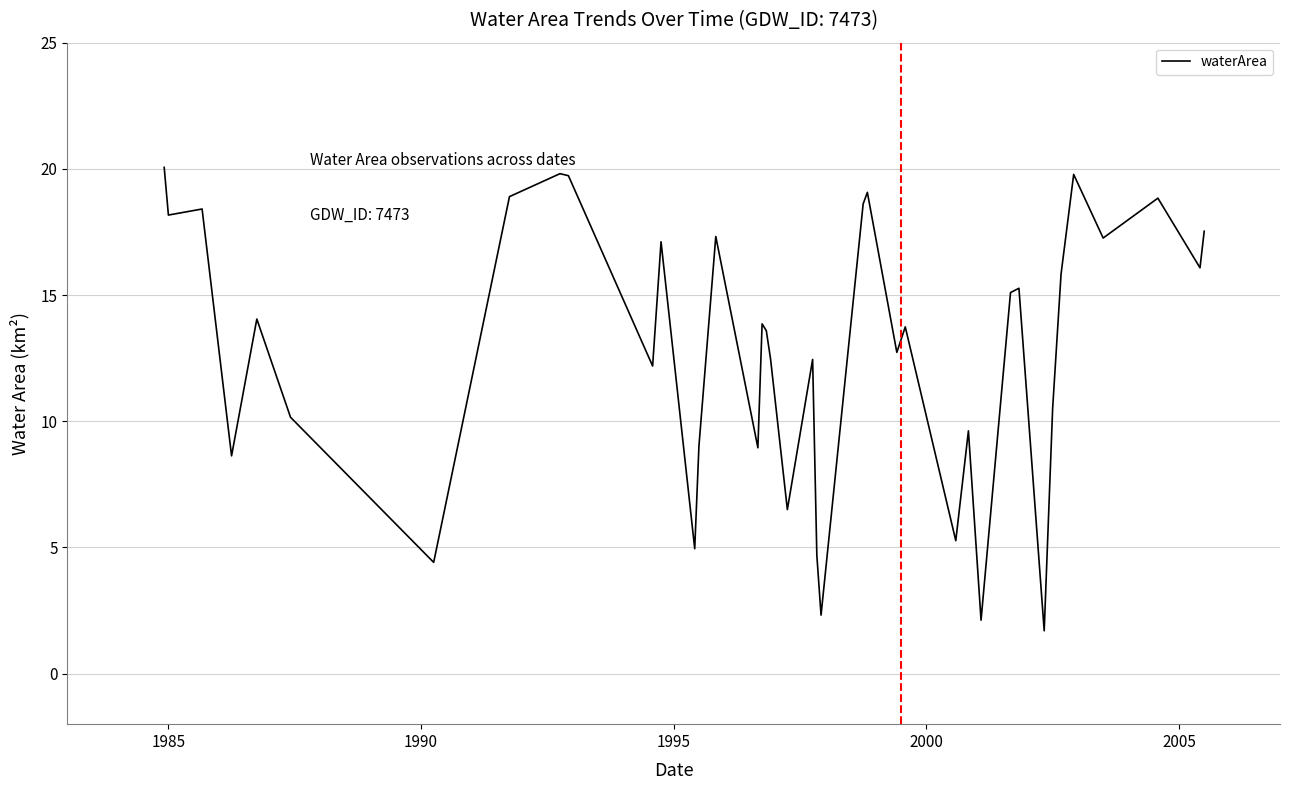

What is the difference between the maximum and minimum values?

18.4